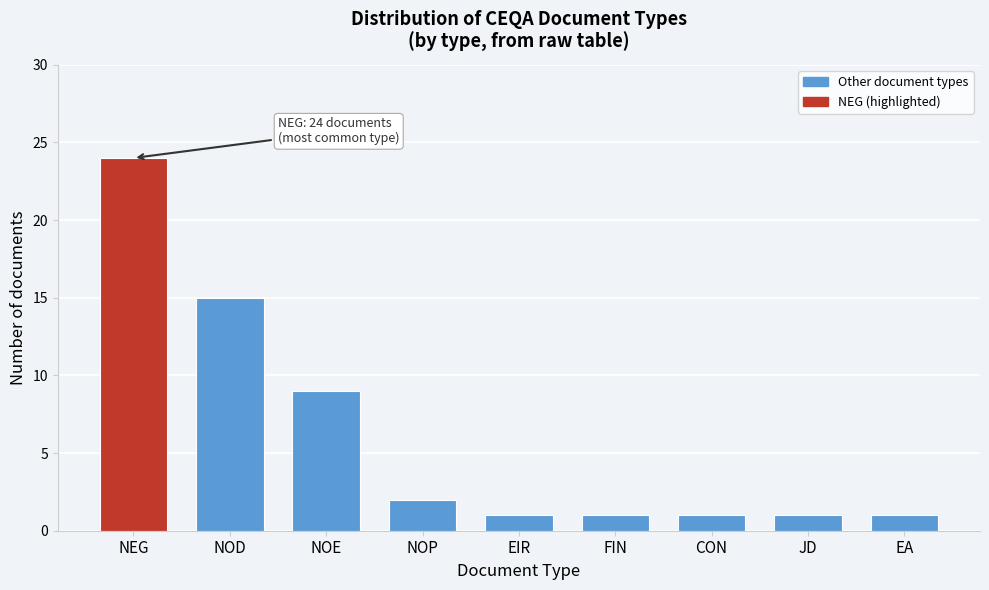

Reading right to left, transcribe all the data shown in this chart.

EA=1	JD=1	CON=1	FIN=1	EIR=1	NOP=2	NOE=9	NOD=15	NEG=24